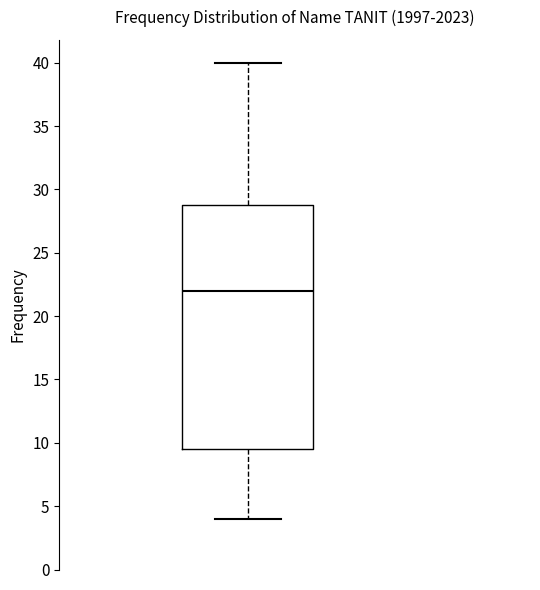

Transcribe this box plot: give where the median line is, the range the box spans, and where the two whiskers end, as read against the y-axis. The values are not printed on the chart, so give them approximately, as read against the axis.

median 22.0, box 9.5 to 29.0, whiskers 4.0 to 40.0